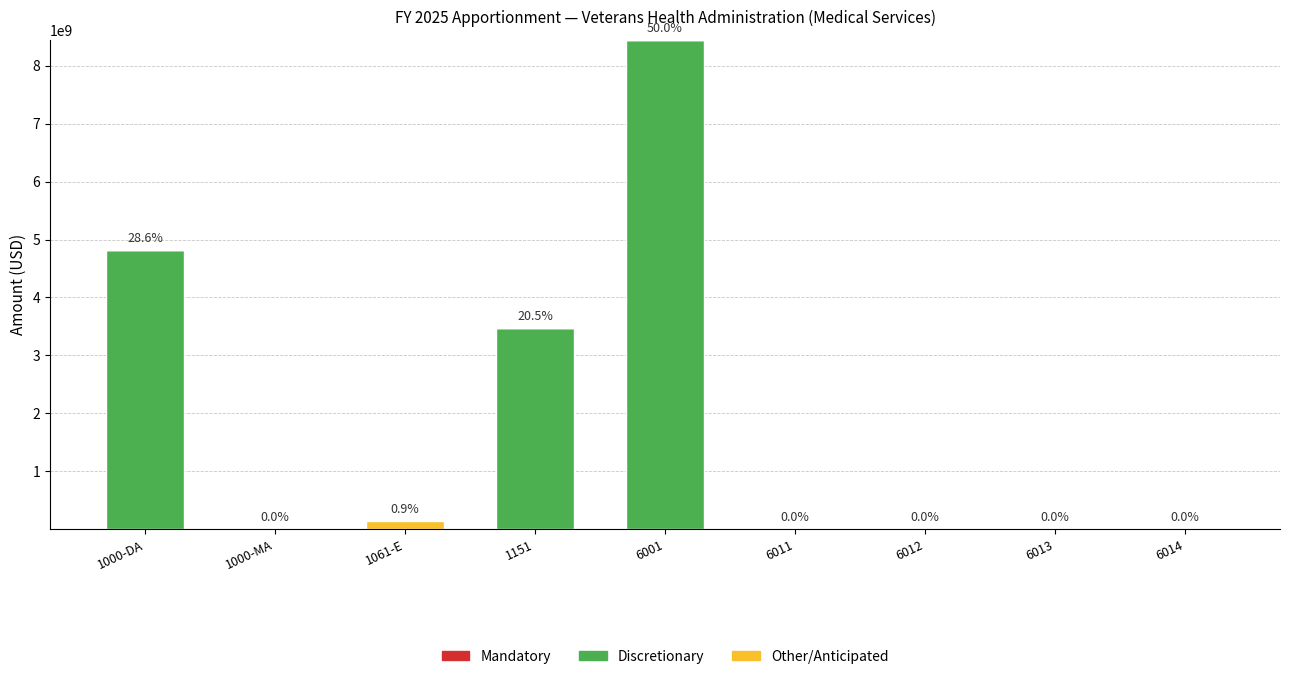

At which category is the sum across all series the highest?

6001